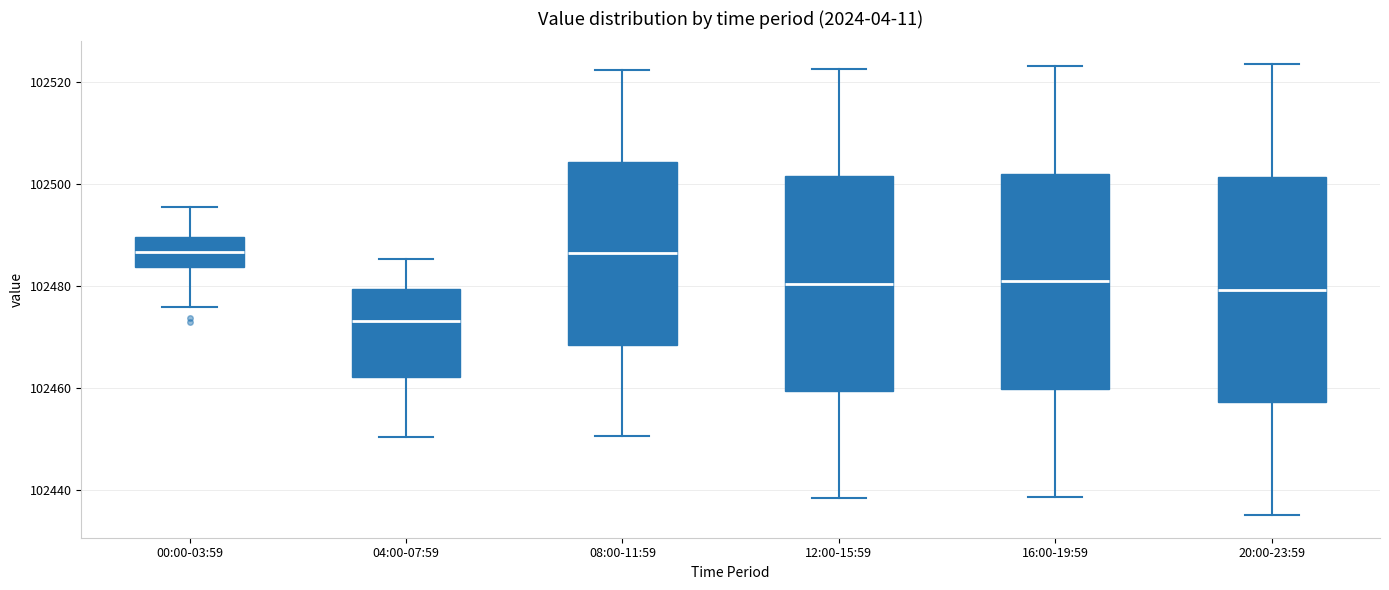

Which box's median line is the lowest?

04:00-07:59